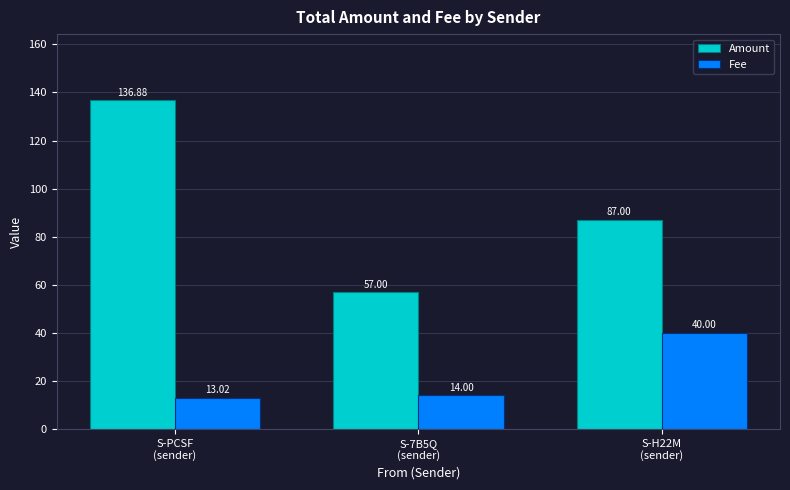

Reading right to left, what are all the values shown in this chart?

Amount: 87.0	57.0	136.9
Fee: 40.0	14.0	13.0